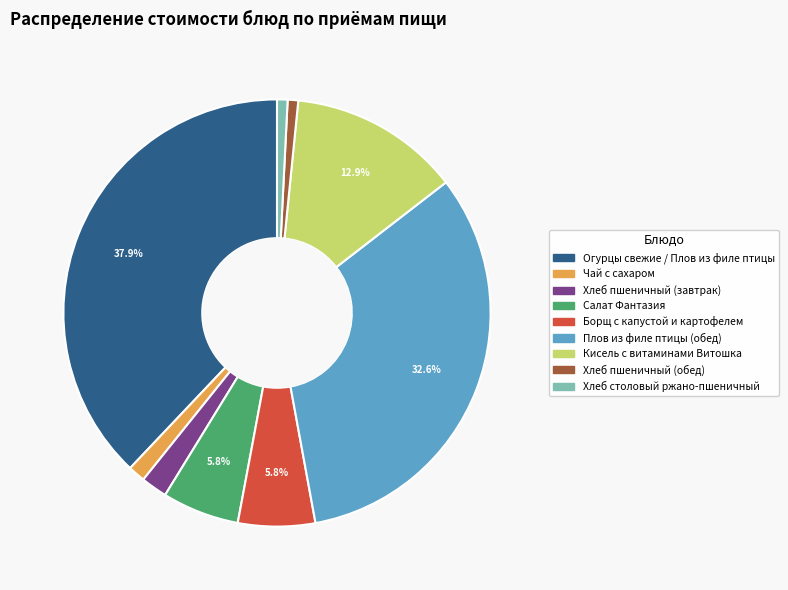

True or false: Чай с сахаром accounts for 11% of the total.

False